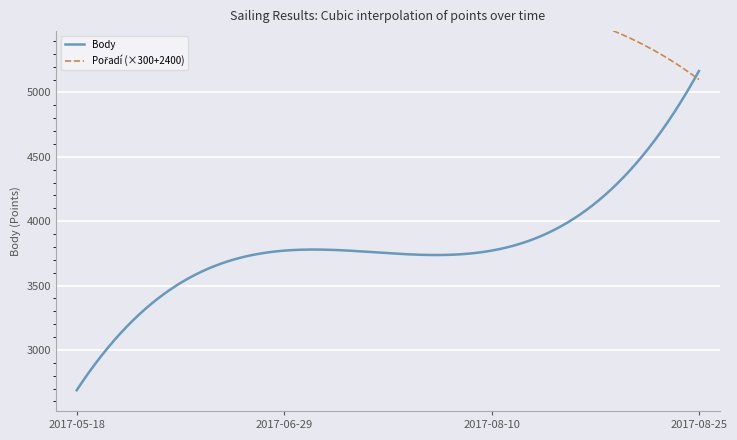

Which series has the largest range (max minus min)?

Body